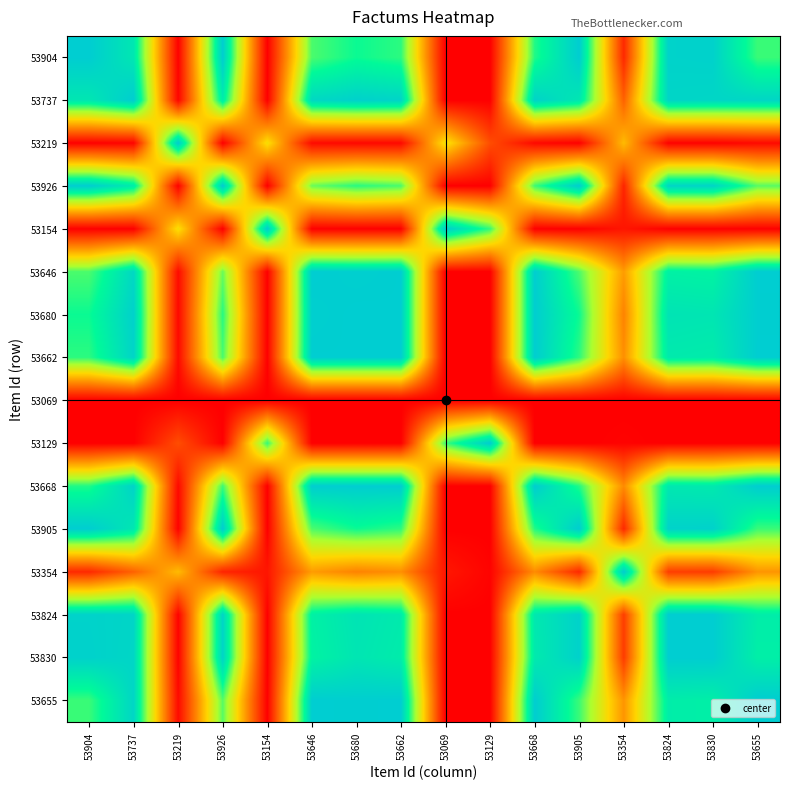

Reading left to right, extract all data points from this chart.

53904: 53904=1.0	53737=0.9	53219=0.0	53926=1.0	53154=0.0	53646=0.8	53680=0.8	53662=0.8	53069=0.0	53129=0.0	53668=0.8	53905=1.0	53354=0.1	53824=1.0	53830=1.0	53655=0.8
53737: 53904=0.9	53737=1.0	53219=0.0	53926=0.9	53154=0.0	53646=1.0	53680=1.0	53662=1.0	53069=0.0	53129=0.0	53668=1.0	53905=0.9	53354=0.2	53824=1.0	53830=1.0	53655=1.0
53219: 53904=0.0	53737=0.0	53219=1.0	53926=0.0	53154=0.5	53646=0.0	53680=0.0	53662=0.0	53069=0.5	53129=0.2	53668=0.0	53905=0.0	53354=0.4	53824=0.0	53830=0.0	53655=0.0
53926: 53904=1.0	53737=0.9	53219=0.0	53926=1.0	53154=0.0	53646=0.7	53680=0.8	53662=0.8	53069=0.0	53129=0.0	53668=0.8	53905=1.0	53354=0.1	53824=1.0	53830=1.0	53655=0.7
53154: 53904=0.0	53737=0.0	53219=0.5	53926=0.0	53154=1.0	53646=0.0	53680=0.0	53662=0.0	53069=1.0	53129=0.8	53668=0.0	53905=0.0	53354=0.1	53824=0.0	53830=0.0	53655=0.0
53646: 53904=0.8	53737=1.0	53219=0.0	53926=0.7	53154=0.0	53646=1.0	53680=1.0	53662=1.0	53069=0.0	53129=0.0	53668=1.0	53905=0.8	53354=0.4	53824=0.9	53830=0.9	53655=1.0
53680: 53904=0.8	53737=1.0	53219=0.0	53926=0.8	53154=0.0	53646=1.0	53680=1.0	53662=1.0	53069=0.0	53129=0.0	53668=1.0	53905=0.8	53354=0.3	53824=0.9	53830=0.9	53655=1.0
53662: 53904=0.8	53737=1.0	53219=0.0	53926=0.8	53154=0.0	53646=1.0	53680=1.0	53662=1.0	53069=0.0	53129=0.0	53668=1.0	53905=0.8	53354=0.3	53824=0.9	53830=0.9	53655=1.0
53069: 53904=0.0	53737=0.0	53219=0.0	53926=0.0	53154=0.0	53646=0.0	53680=0.0	53662=0.0	53069=0.0	53129=0.0	53668=0.0	53905=0.0	53354=0.0	53824=0.0	53830=0.0	53655=0.0
53129: 53904=0.0	53737=0.0	53219=0.2	53926=0.0	53154=0.8	53646=0.0	53680=0.0	53662=0.0	53069=0.8	53129=1.0	53668=0.0	53905=0.0	53354=0.0	53824=0.0	53830=0.0	53655=0.0
53668: 53904=0.8	53737=1.0	53219=0.0	53926=0.8	53154=0.0	53646=1.0	53680=1.0	53662=1.0	53069=0.0	53129=0.0	53668=1.0	53905=0.8	53354=0.3	53824=0.9	53830=0.9	53655=1.0
53905: 53904=1.0	53737=0.9	53219=0.0	53926=1.0	53154=0.0	53646=0.8	53680=0.8	53662=0.8	53069=0.0	53129=0.0	53668=0.8	53905=1.0	53354=0.1	53824=1.0	53830=1.0	53655=0.8
53354: 53904=0.1	53737=0.2	53219=0.4	53926=0.1	53154=0.1	53646=0.4	53680=0.3	53662=0.3	53069=0.1	53129=0.0	53668=0.3	53905=0.1	53354=1.0	53824=0.1	53830=0.1	53655=0.4
53824: 53904=1.0	53737=1.0	53219=0.0	53926=1.0	53154=0.0	53646=0.9	53680=0.9	53662=0.9	53069=0.0	53129=0.0	53668=0.9	53905=1.0	53354=0.1	53824=1.0	53830=1.0	53655=0.9
53830: 53904=1.0	53737=1.0	53219=0.0	53926=1.0	53154=0.0	53646=0.9	53680=0.9	53662=0.9	53069=0.0	53129=0.0	53668=0.9	53905=1.0	53354=0.1	53824=1.0	53830=1.0	53655=0.9
53655: 53904=0.8	53737=1.0	53219=0.0	53926=0.7	53154=0.0	53646=1.0	53680=1.0	53662=1.0	53069=0.0	53129=0.0	53668=1.0	53905=0.8	53354=0.4	53824=0.9	53830=0.9	53655=1.0